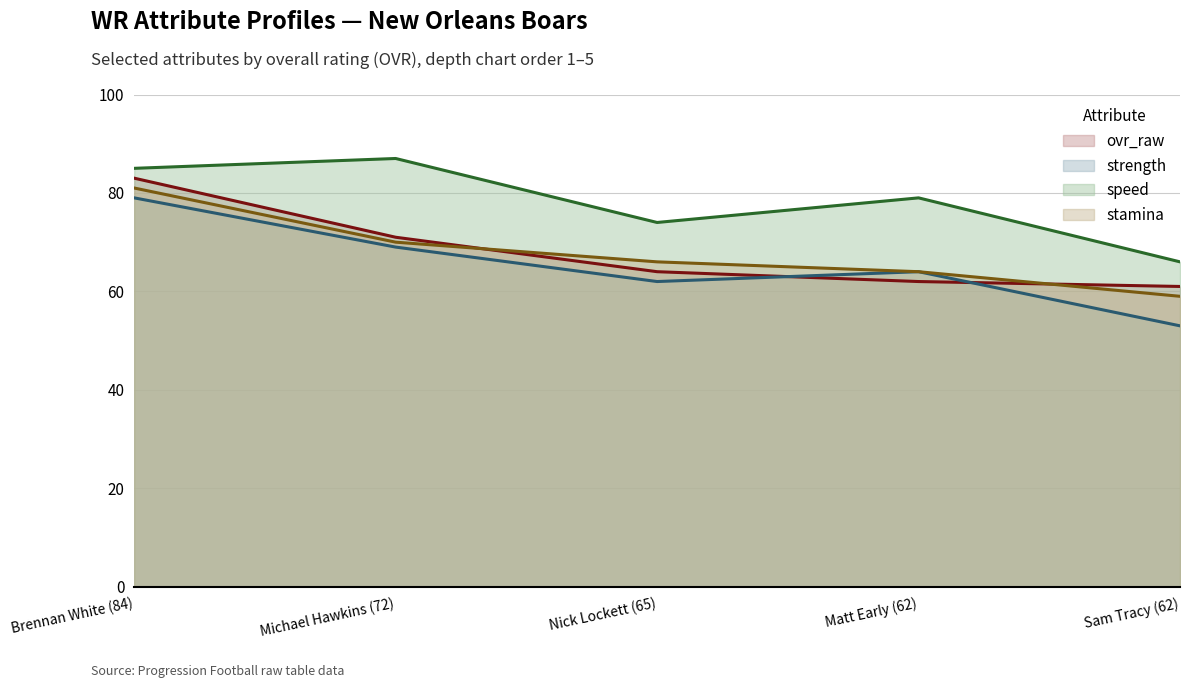

True or false: strength and stamina cross at least once.

False